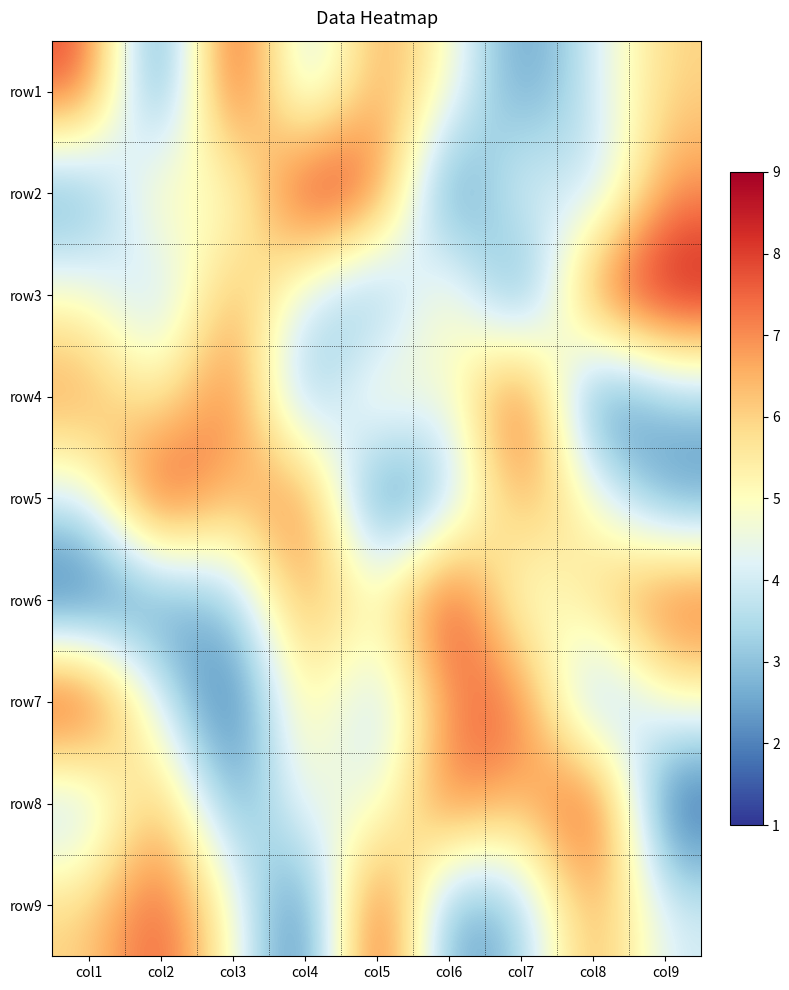

Count the number of categories in the chart.

9